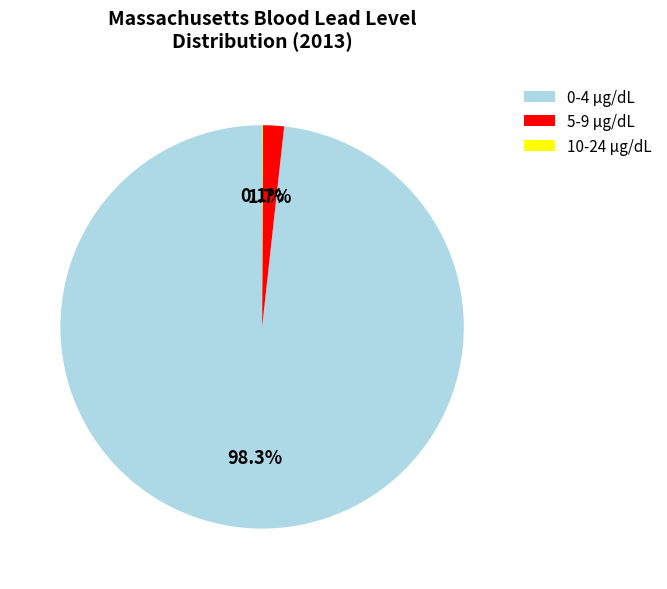

To the nearest percent, what is the average slice percentage?

33%